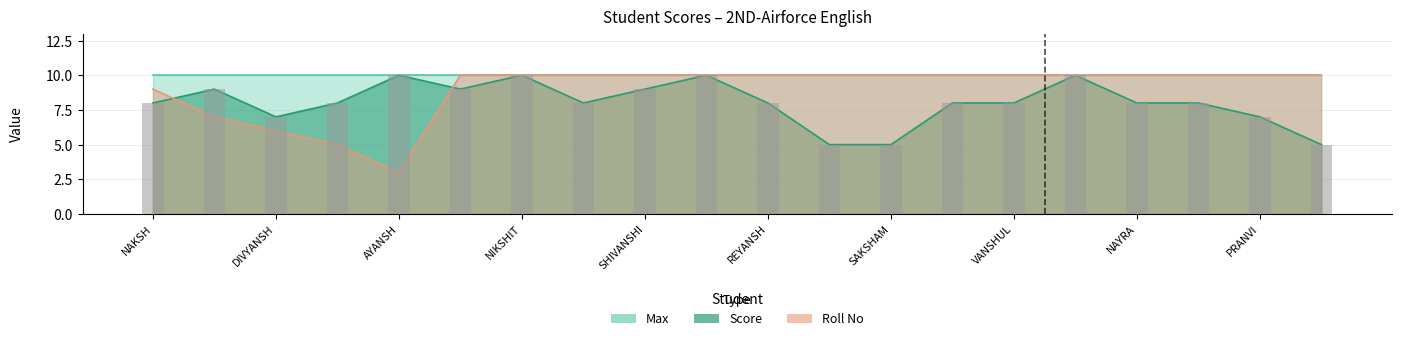

True or false: Roll No has a value of 3 at AYANSH.

True